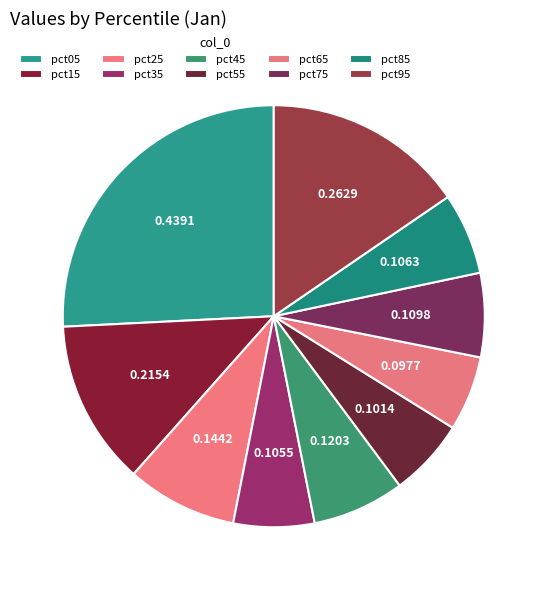

True or false: pct45 accounts for 20% of the total.

False